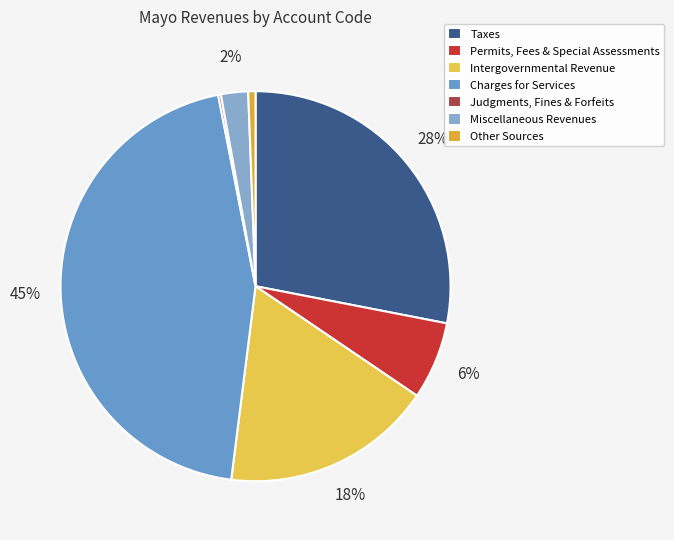

What percentage is the Taxes slice, to the nearest percent?

28%